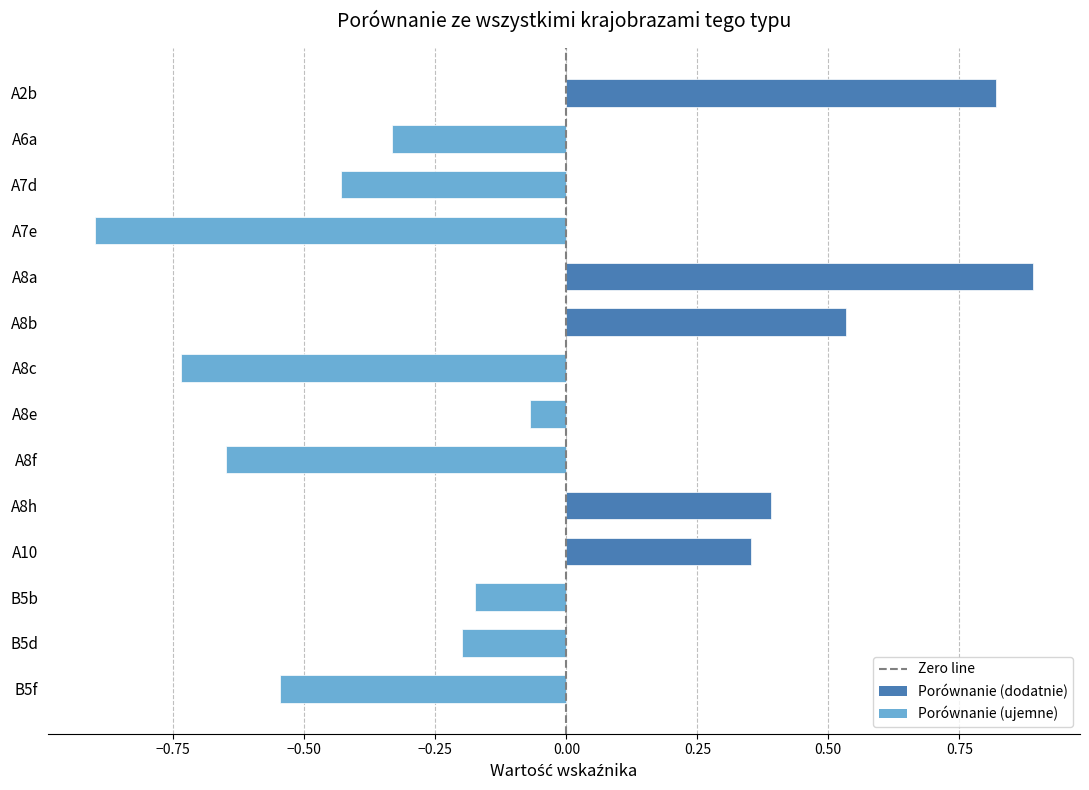

Is it true that the value at A7e is -0.6?

False